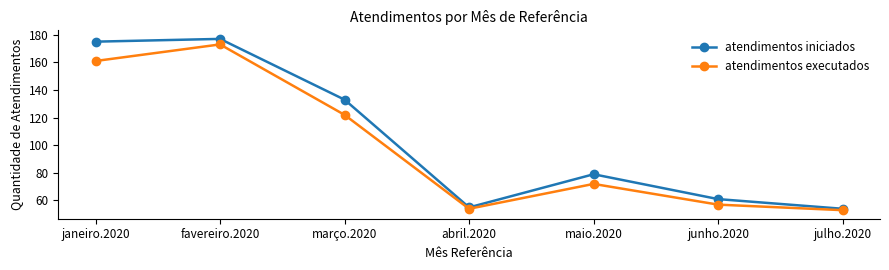

What is the lowest value of the atendimentos iniciados series?

54